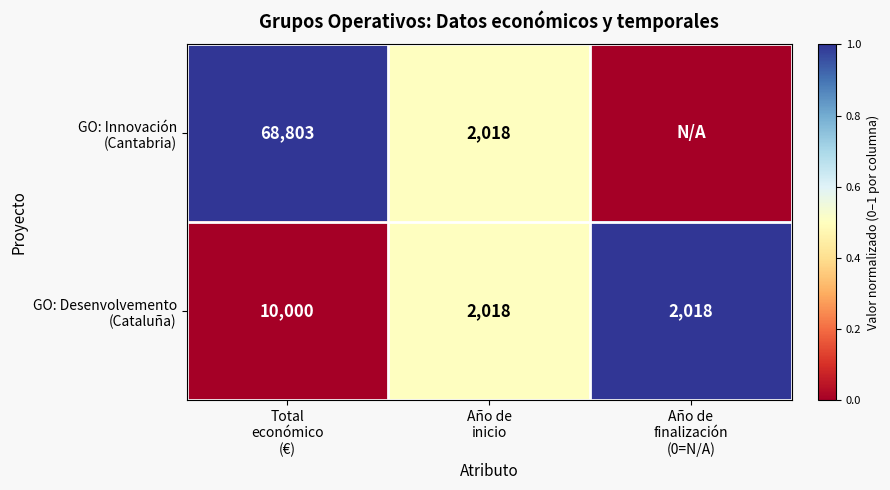

What is the maximum value for GO: Innovación (Cantabria)?

1.0